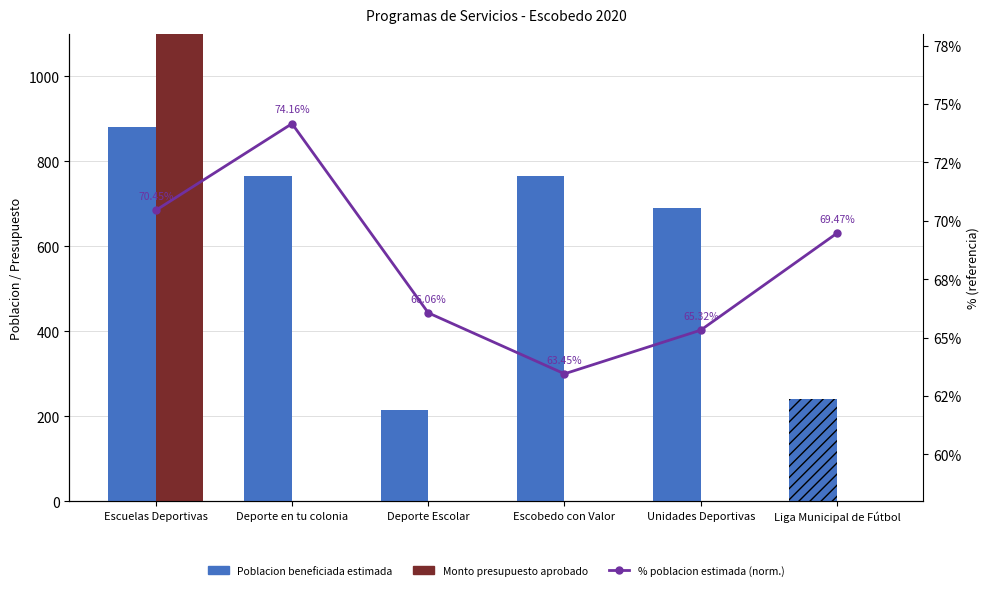

How many groups of bars are there?

6